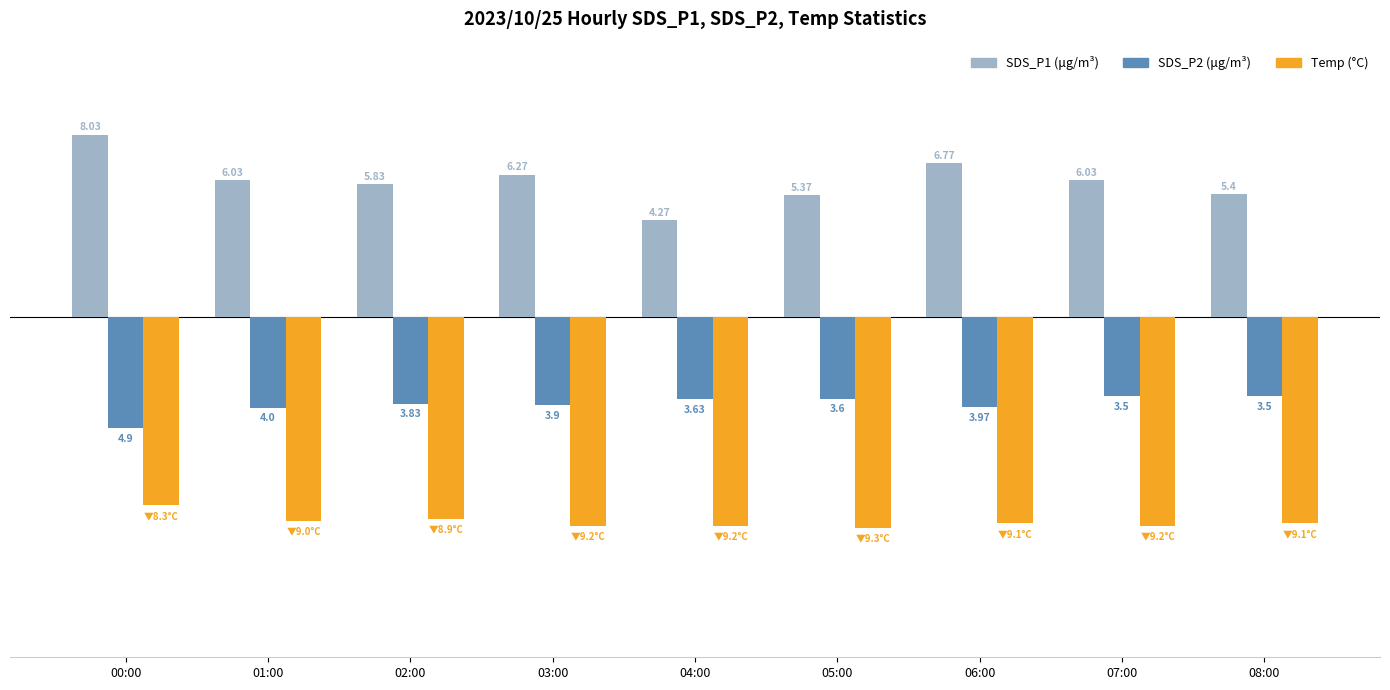

Are the bars grouped side by side (vs. stacked)?

Yes